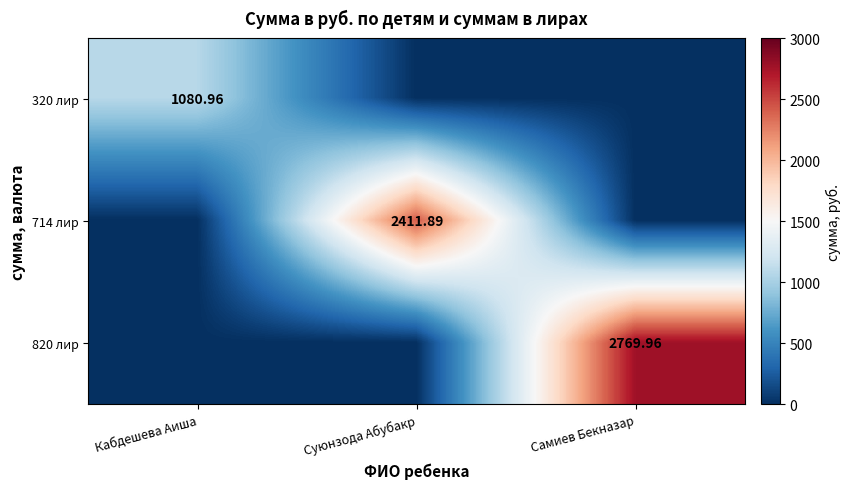

Which series changed the most between Кабдешева Аиша and Суюнзода Абубакр?

714 лир